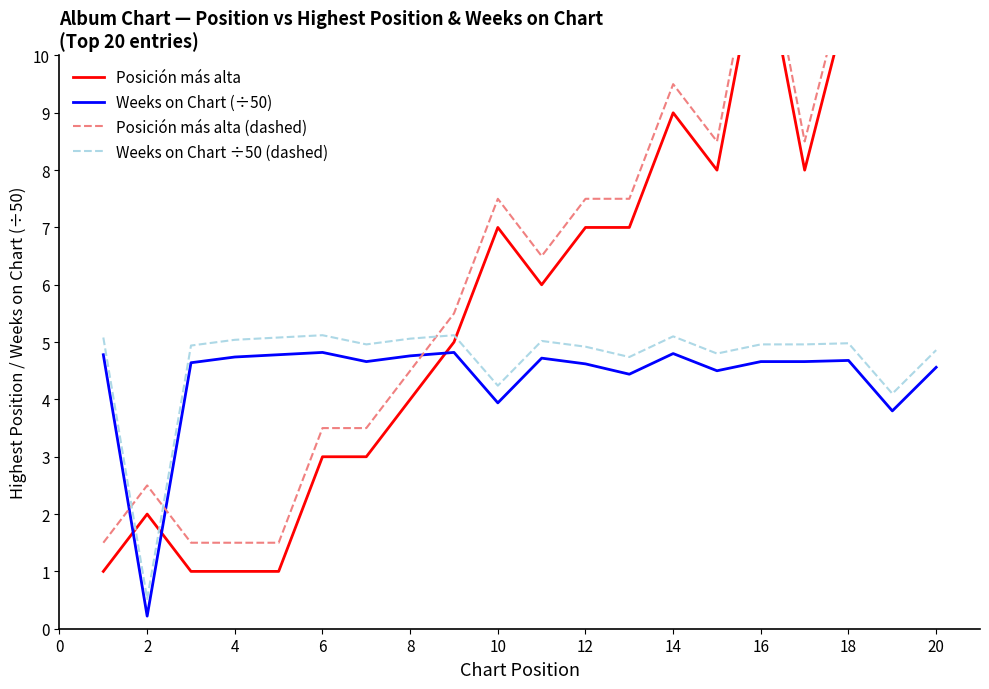

True or false: Weeks on Chart ÷50 (dashed) and Weeks on Chart (÷50) intersect in this chart.

False